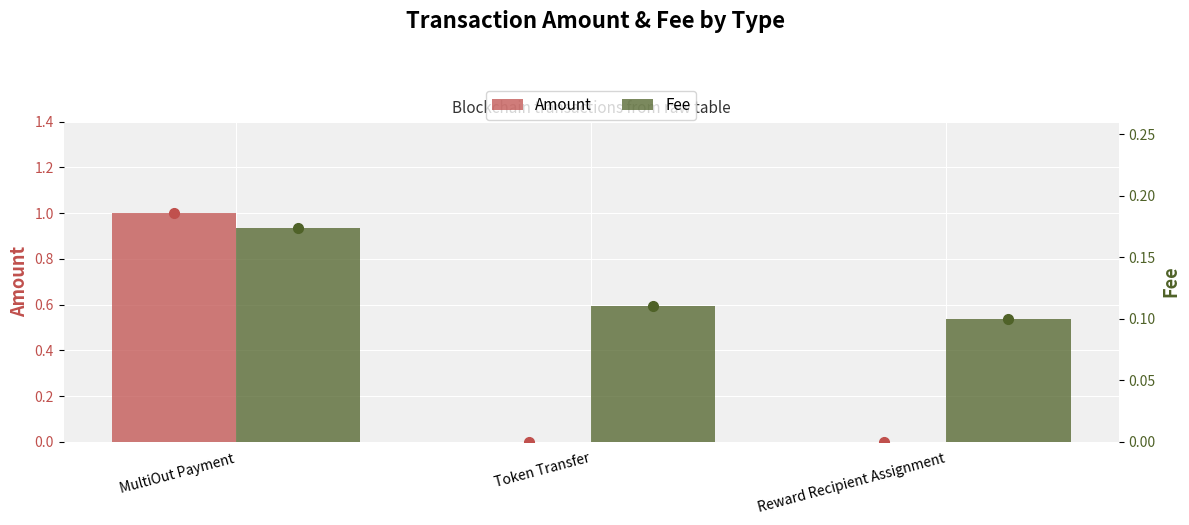

What is the minimum value for Fee?

0.1